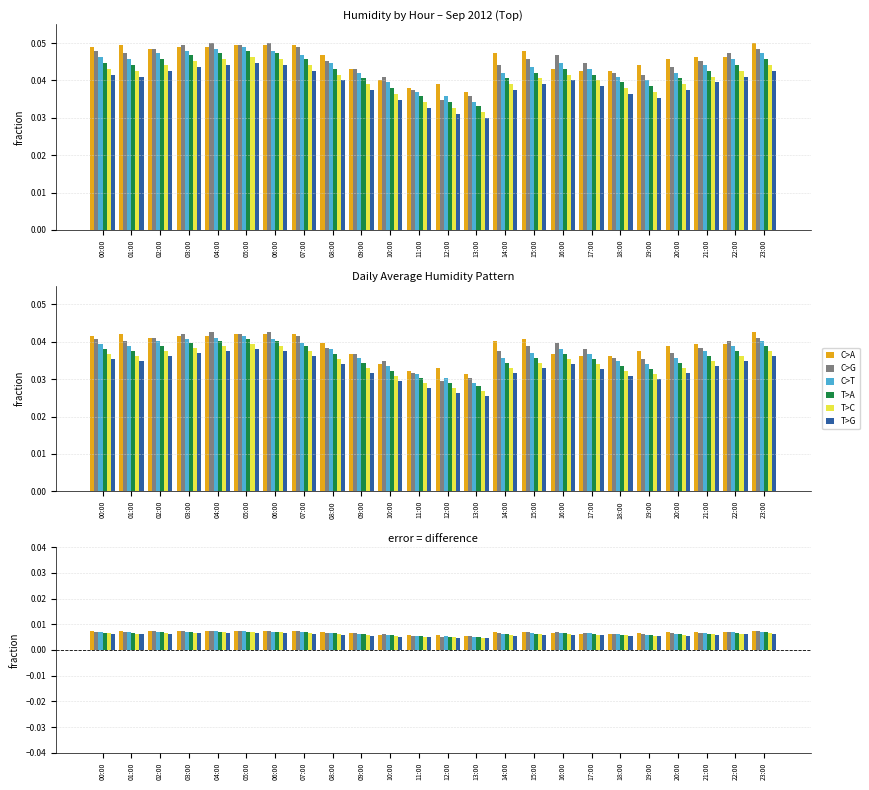

At which label does T>G reach its peak?

05:00